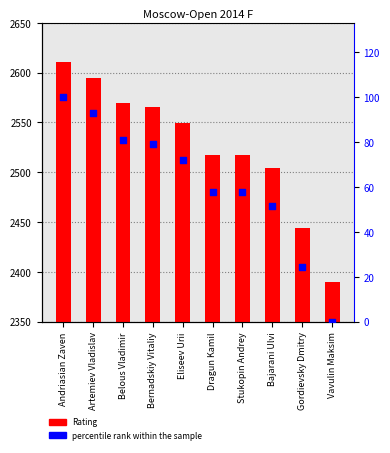

Is the value of percentile rank within the sample at Artemiev Vladislav greater than the value of Rating at Vavulin Maksim?

No